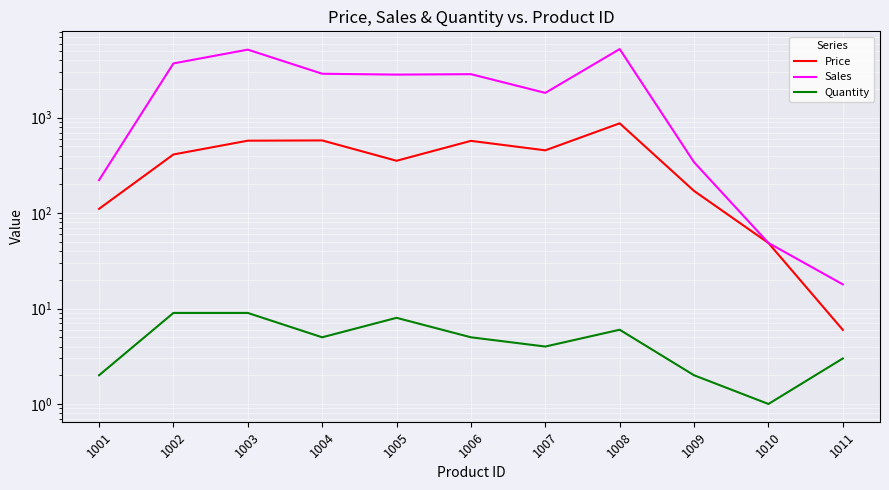

What is the sum of all Price values?

4158.7